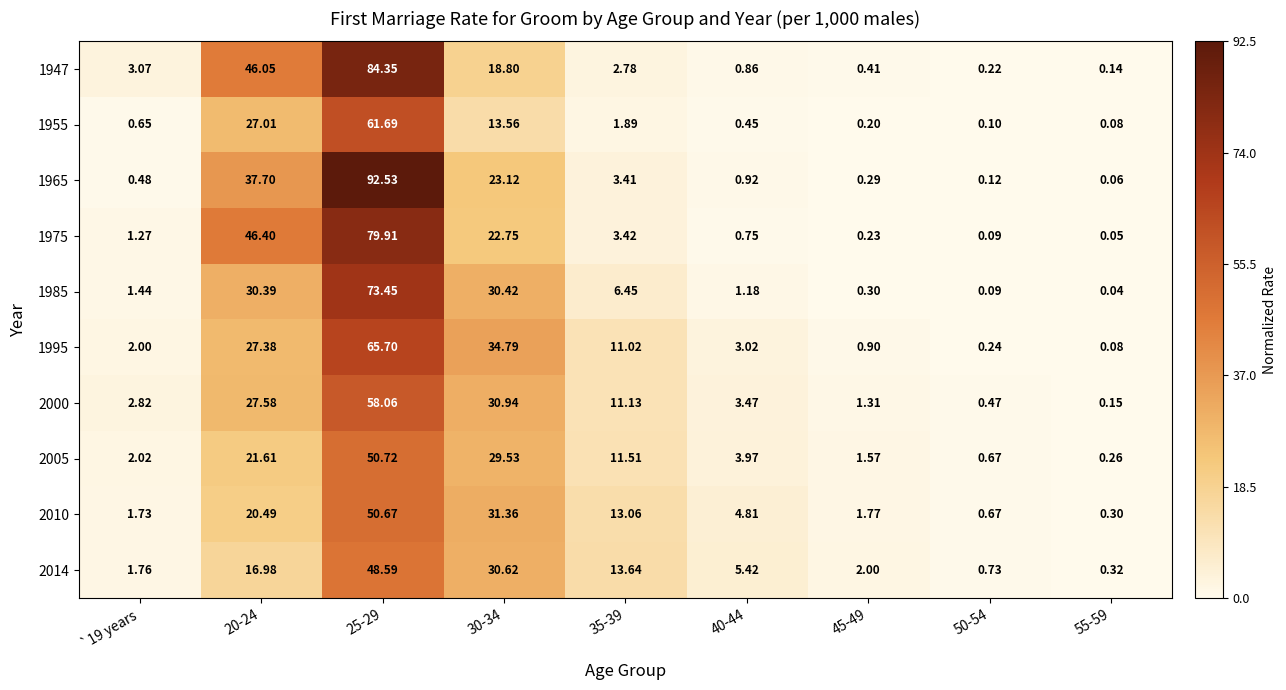

List the series in order of their peak value, highest first.

1965, 1947, 1975, 1985, 1995, 1955, 2000, 2005, 2010, 2014